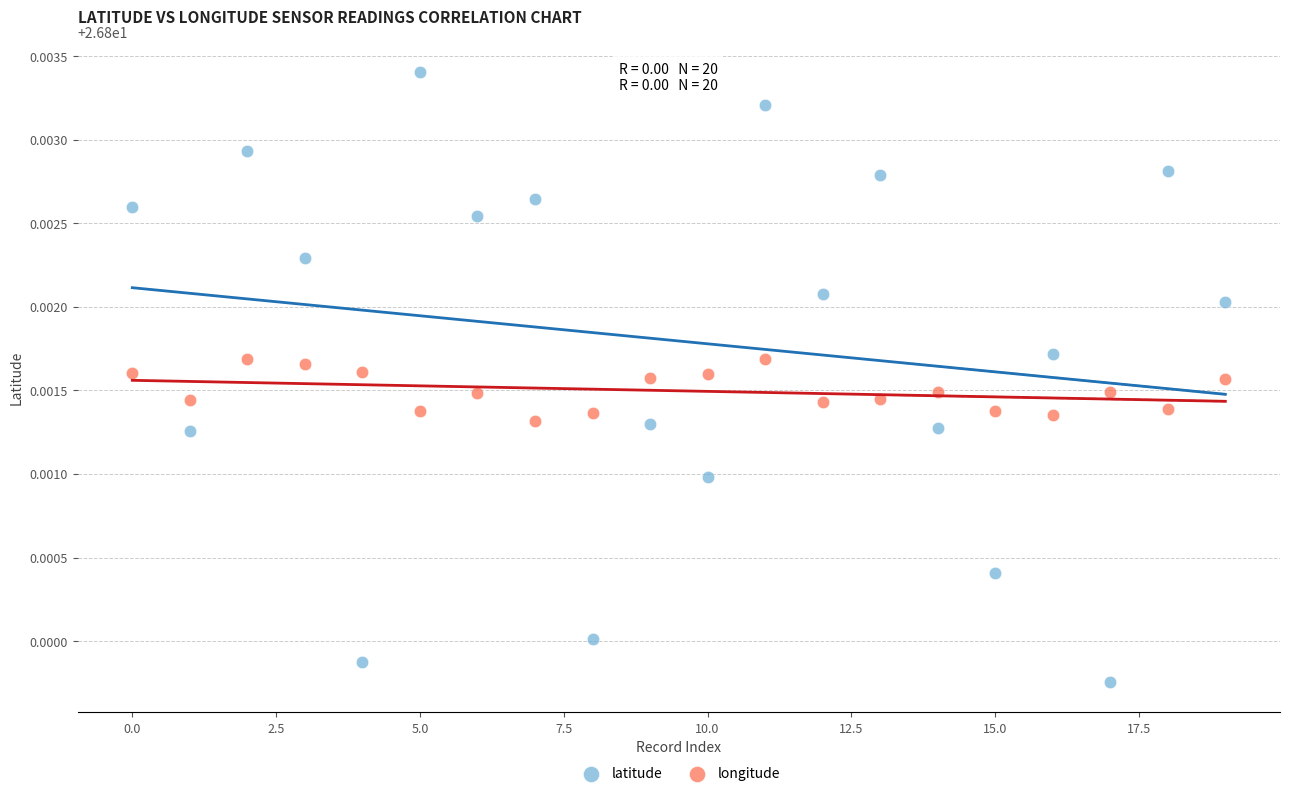

Which series has the largest Y range (max minus min)?

latitude